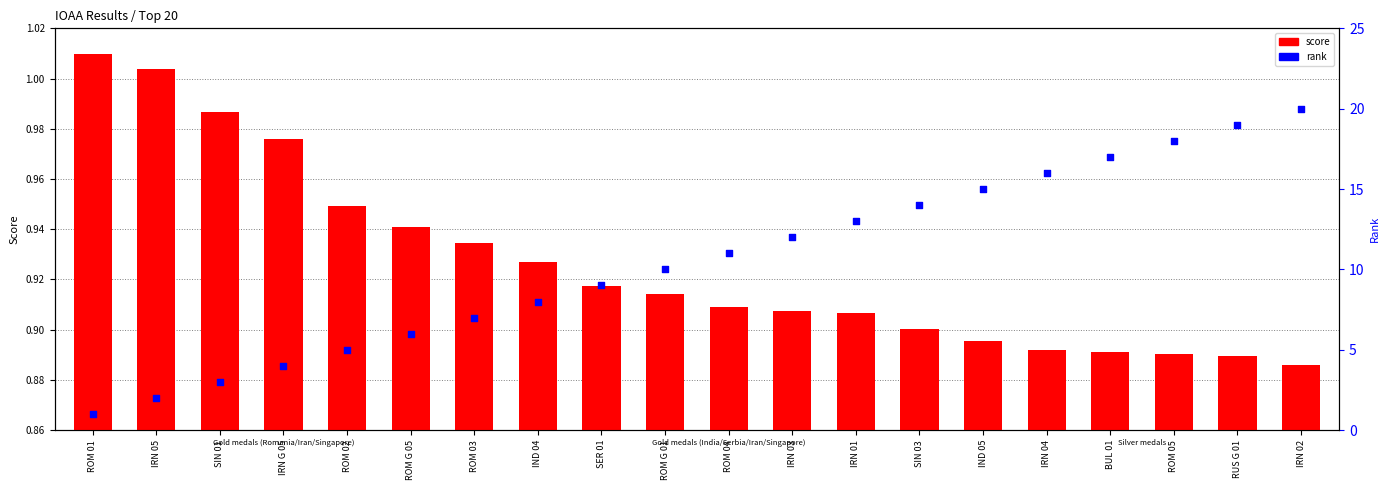

Is the value of rank at RUS G 01 greater than the value of score at ROM 03?

Yes